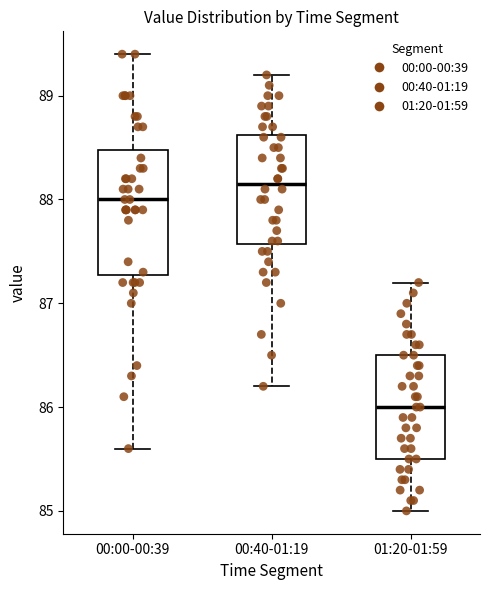

Reading left to right, read every box against the y-axis: the position of its median line, the range the box covers, and the ends of its whiskers. The values are not printed on the chart, so give them approximately, as read against the axis.

00:00-00:39: median 88.0, box 87.3 to 88.5, whiskers 85.6 to 89.4
00:40-01:19: median 88.2, box 87.6 to 88.6, whiskers 86.2 to 89.2
01:20-01:59: median 86.0, box 85.5 to 86.5, whiskers 85.0 to 87.2